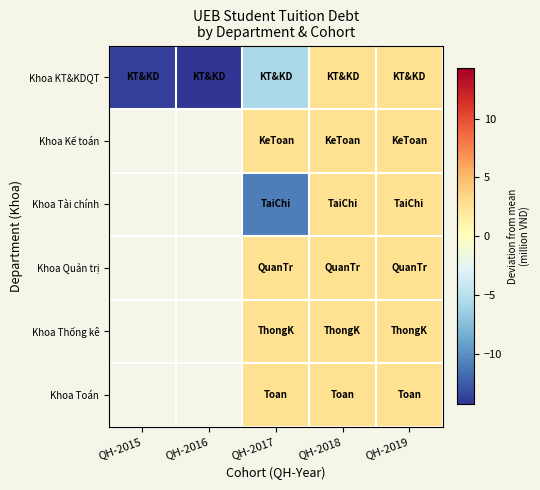

Which series changed the most between QH-2016 and QH-2019?

Khoa KT&KDQT